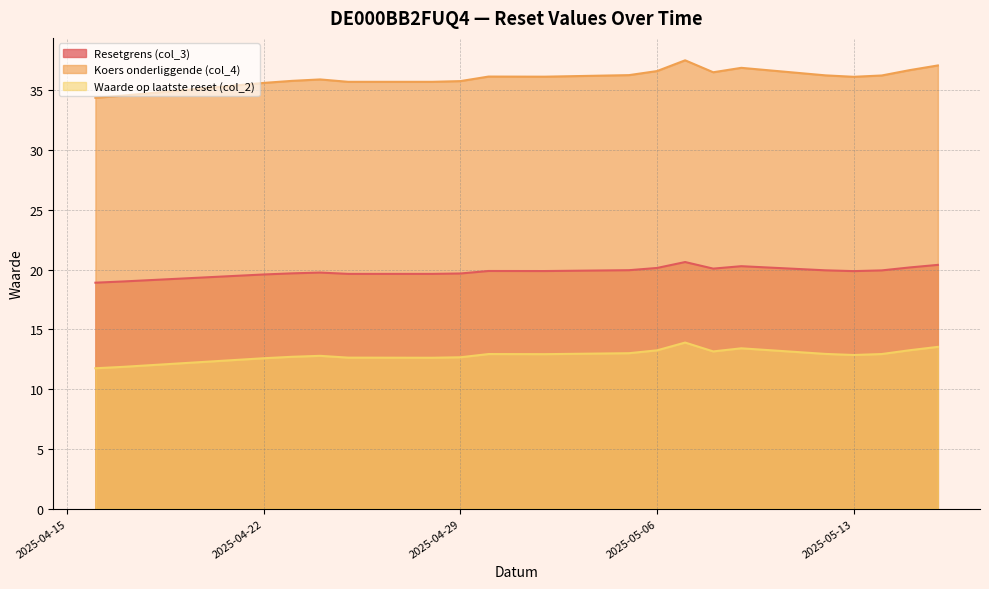

True or false: Waarde op laatste reset (col_2) has more than 2 points higher than both neighbors.

True